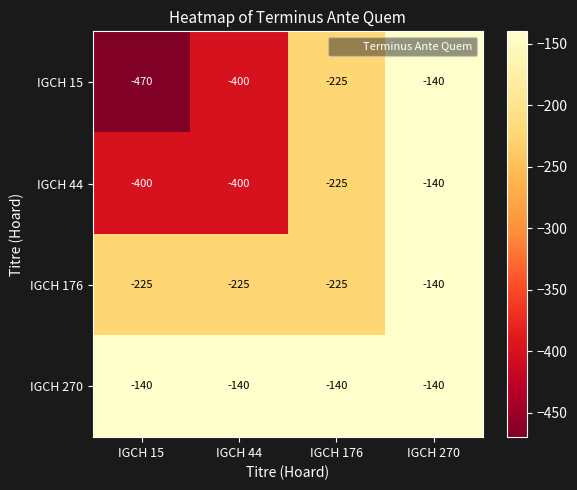

List the labels in order of IGCH 15 value, largest first.

IGCH 270, IGCH 176, IGCH 44, IGCH 15